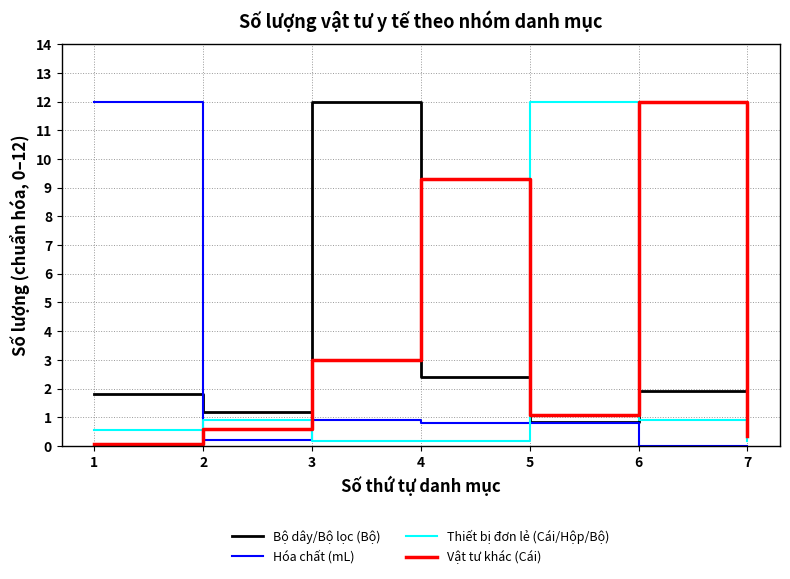

What is the approximate value of Bộ dây/Bộ lọc (Bộ) at 5?

0.8